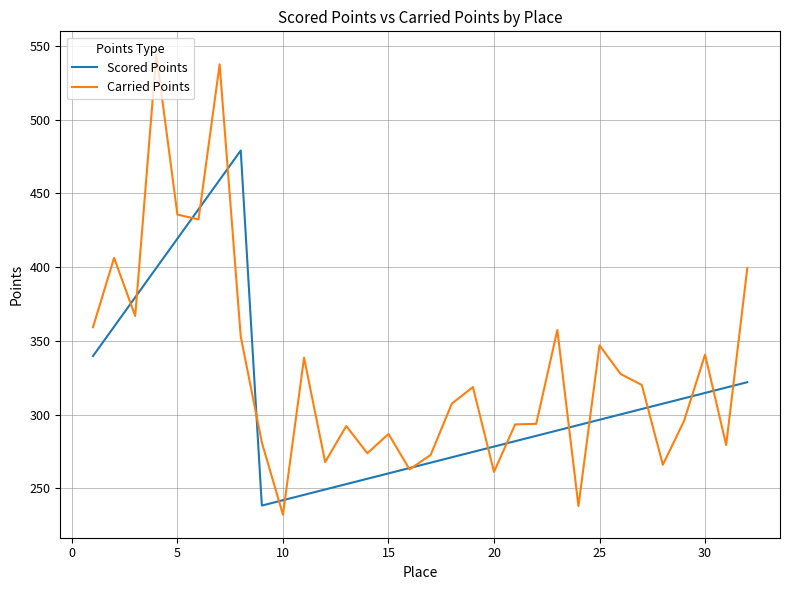

How many lines are shown in the chart?

2